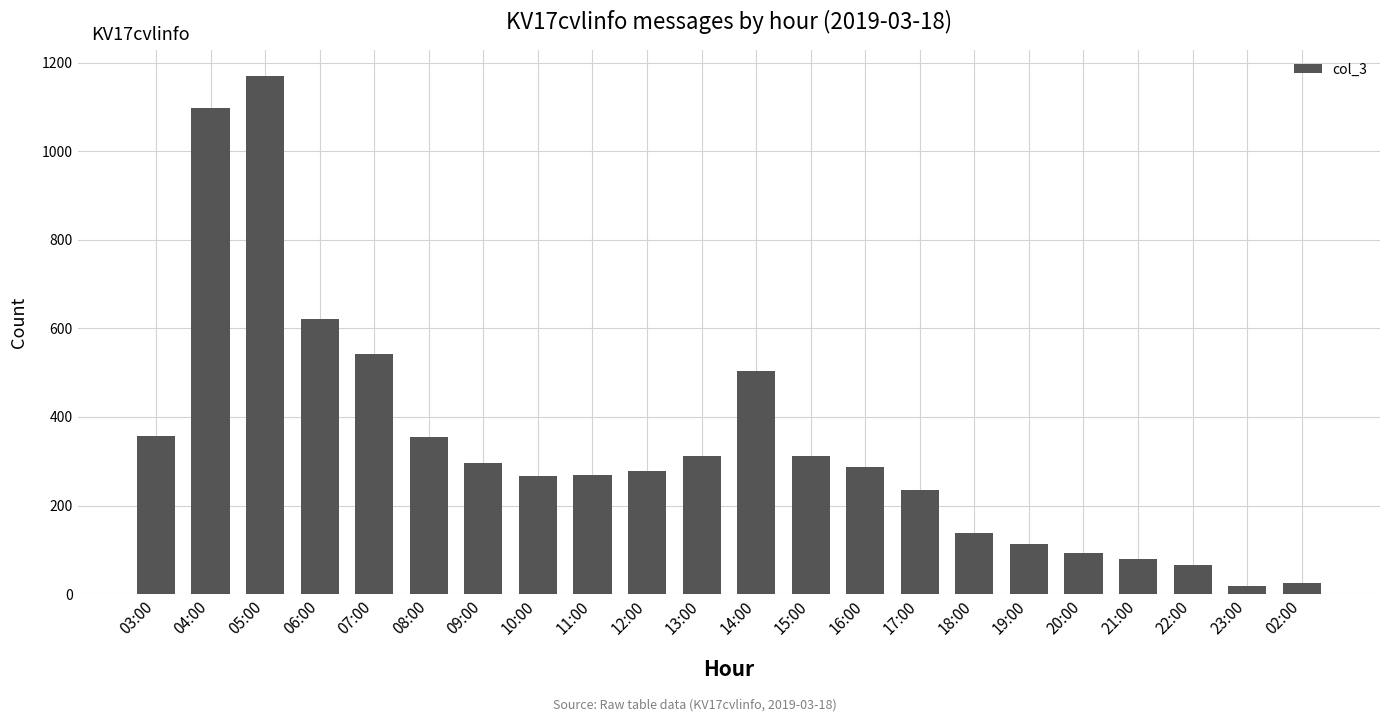

What is the difference between the maximum and minimum values?

1152